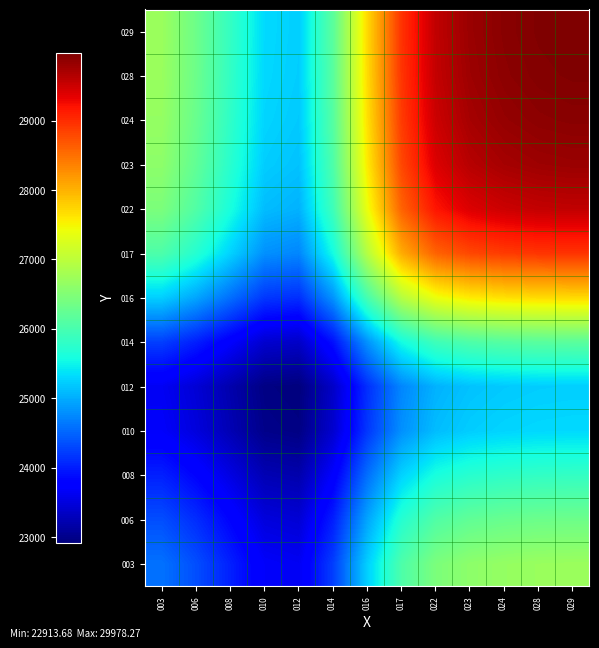

How many series are shown in this chart?

13